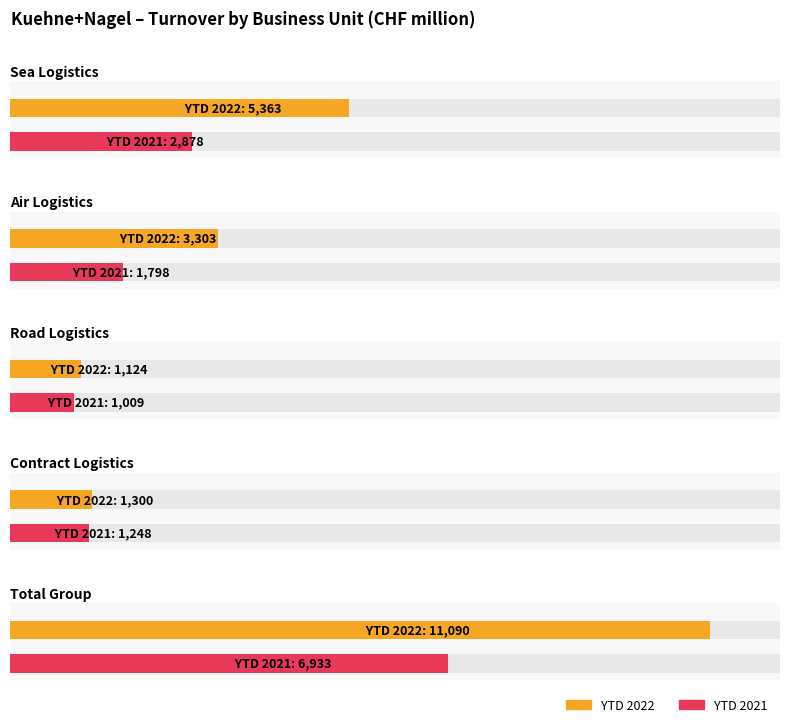

What are all the series names shown in the legend?

YTD 2022, YTD 2021